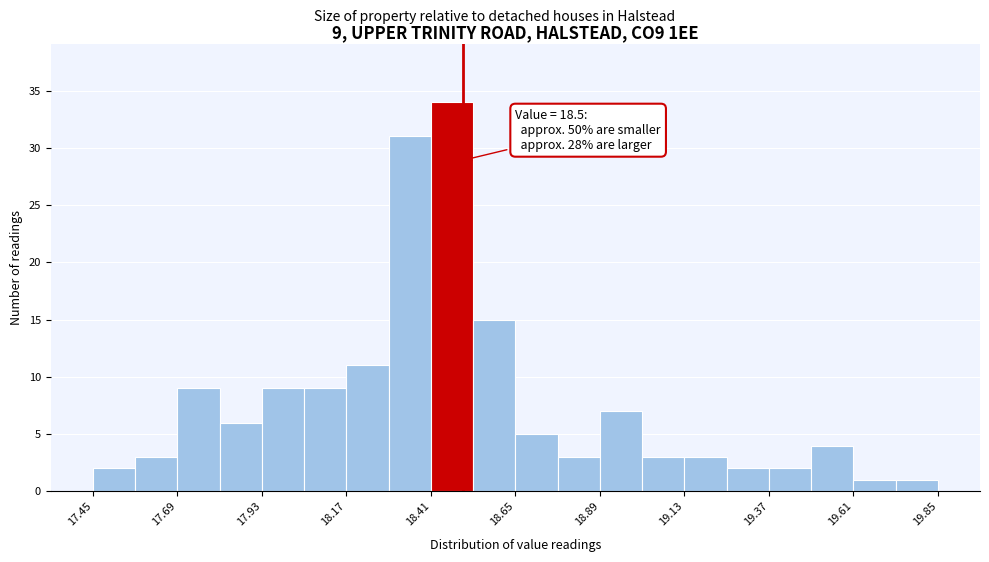

Around what value on the x-axis is the tallest bar? Give the approximate position of its centre, as read against the axis.

18.45